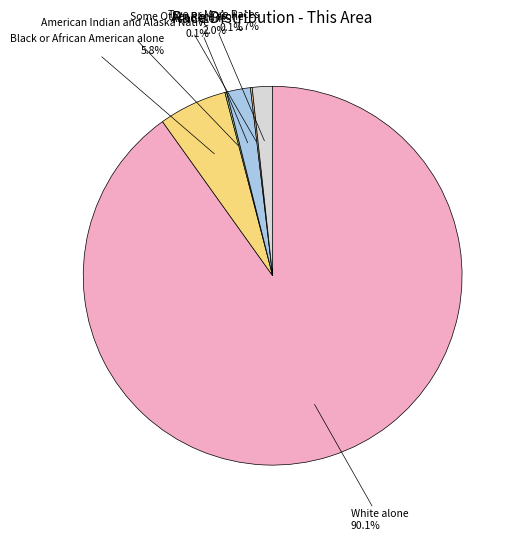

Combined, what portion of the pie is Two or More Races and Black or African American alone?

7.5%